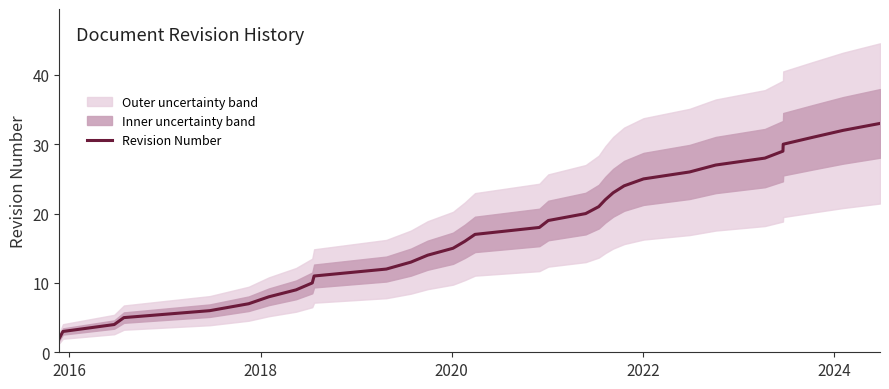

What is the greatest value displayed?

33